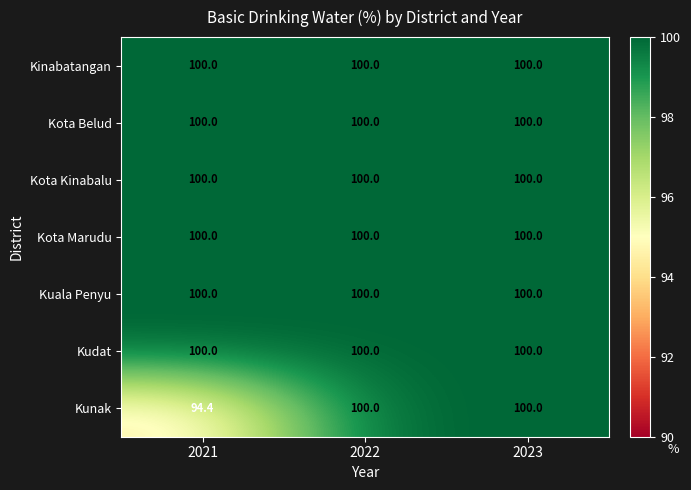

What is the minimum value shown in the chart?

94.4